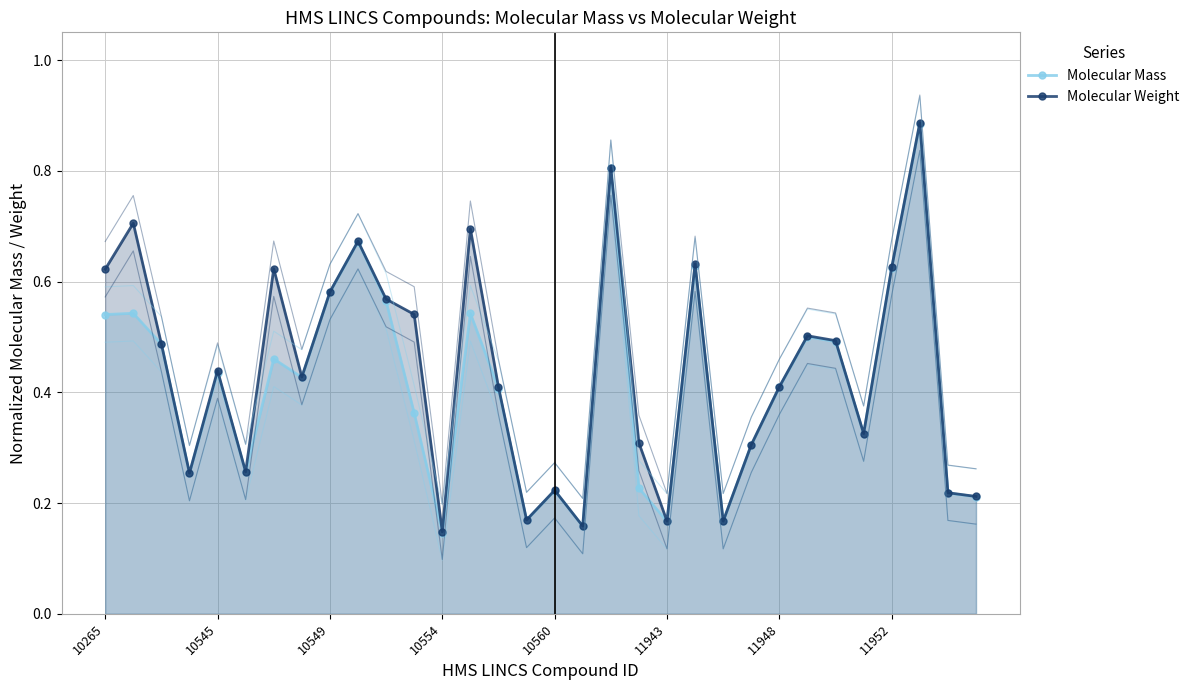

What is the sum of all Molecular Mass values?

13.2